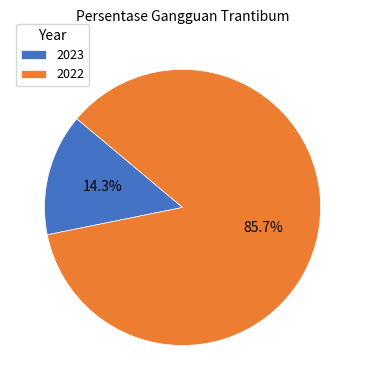

Which has a higher value, 2023 or 2022?

2022